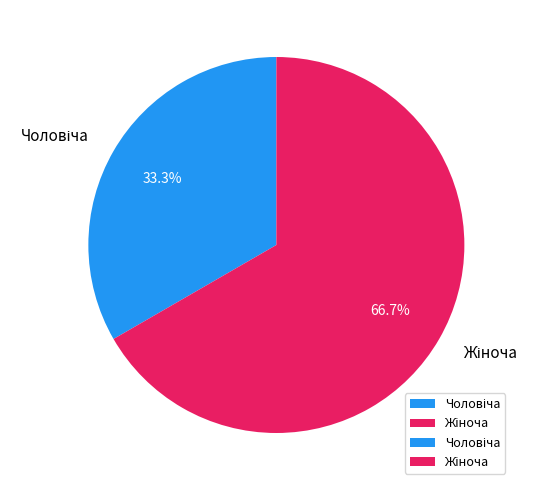

Is there any slice that represents more than half of the pie?

Yes